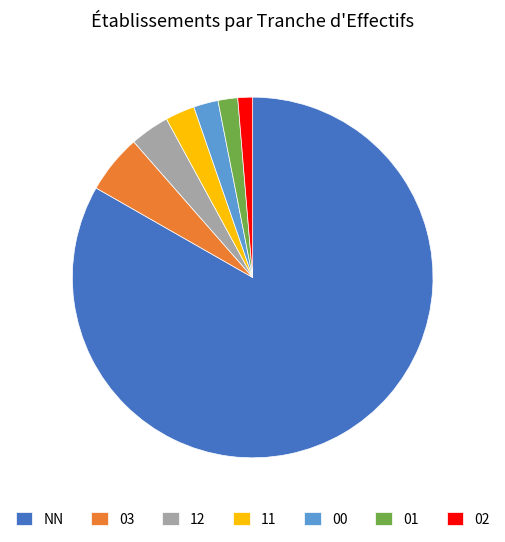

Between 12 and 00, which is larger?

12